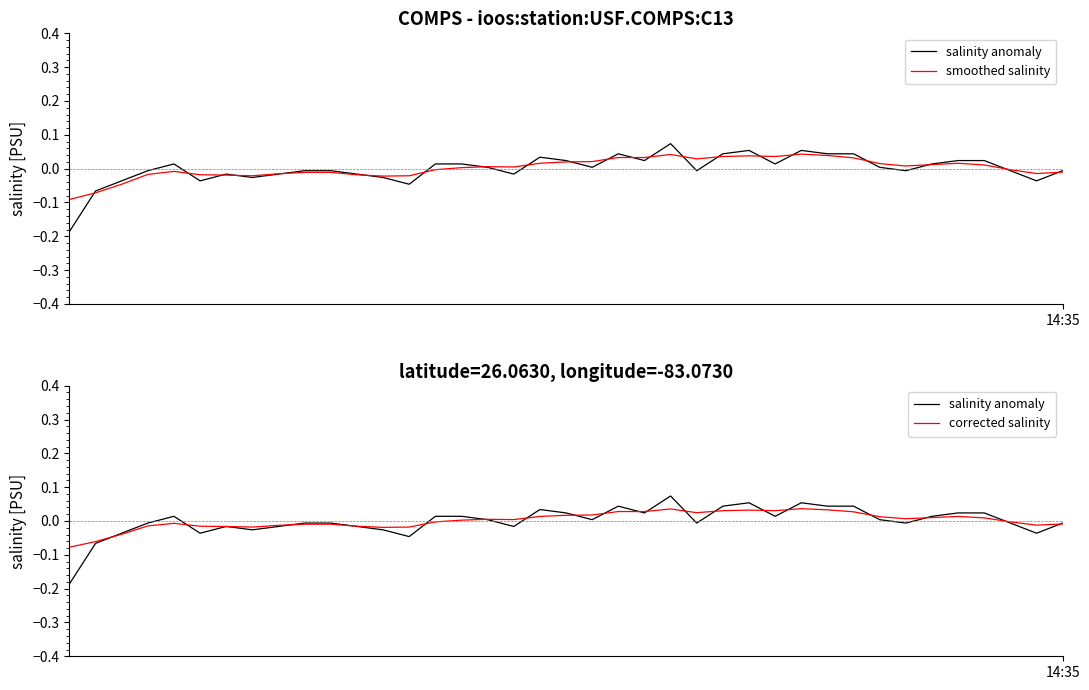

Where is smoothed salinity nearest to the value 0?

15